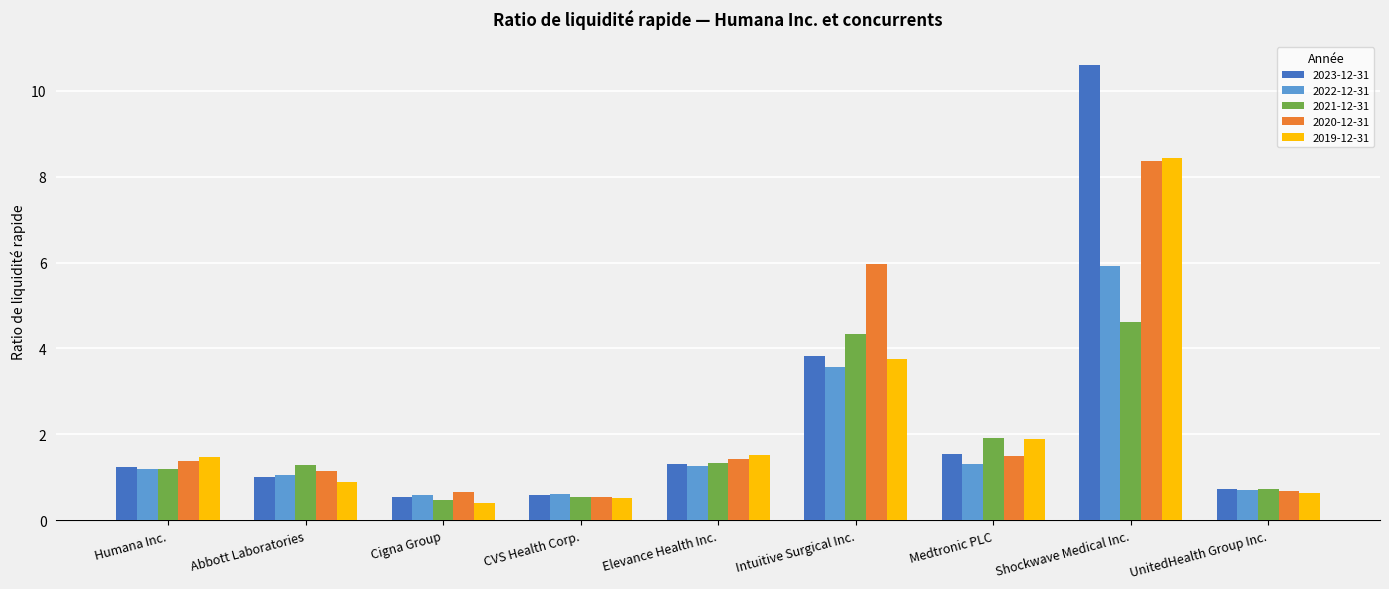

What is the difference between the 2019-12-31 values at Shockwave Medical Inc. and Elevance Health Inc.?

6.9